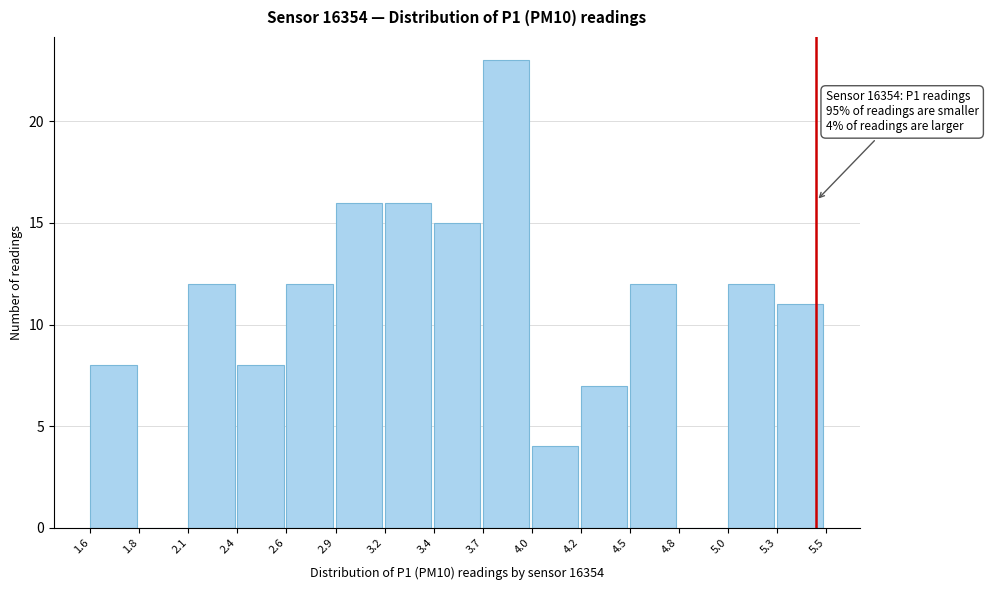

Reading left to right, extract all data points from this chart.

1.6=8	1.8=0	2.1=12	2.4=8	2.6=12	2.9=16	3.2=16	3.4=15	3.7=23	4.0=4	4.2=7	4.5=12	4.8=0	5.0=12	5.3=11